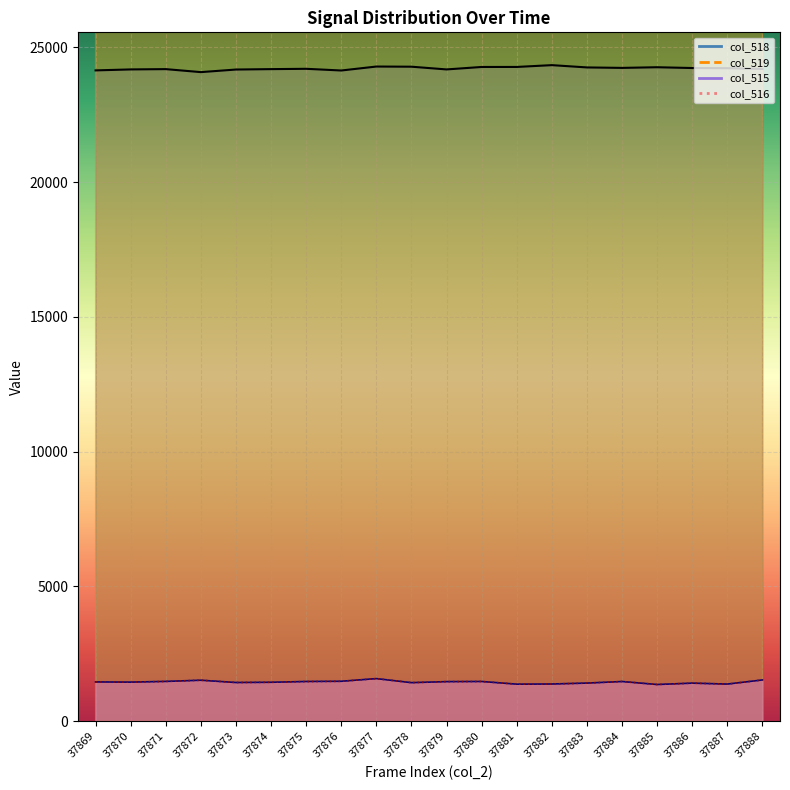

How many values in the col_518_line series are below 24229?

10